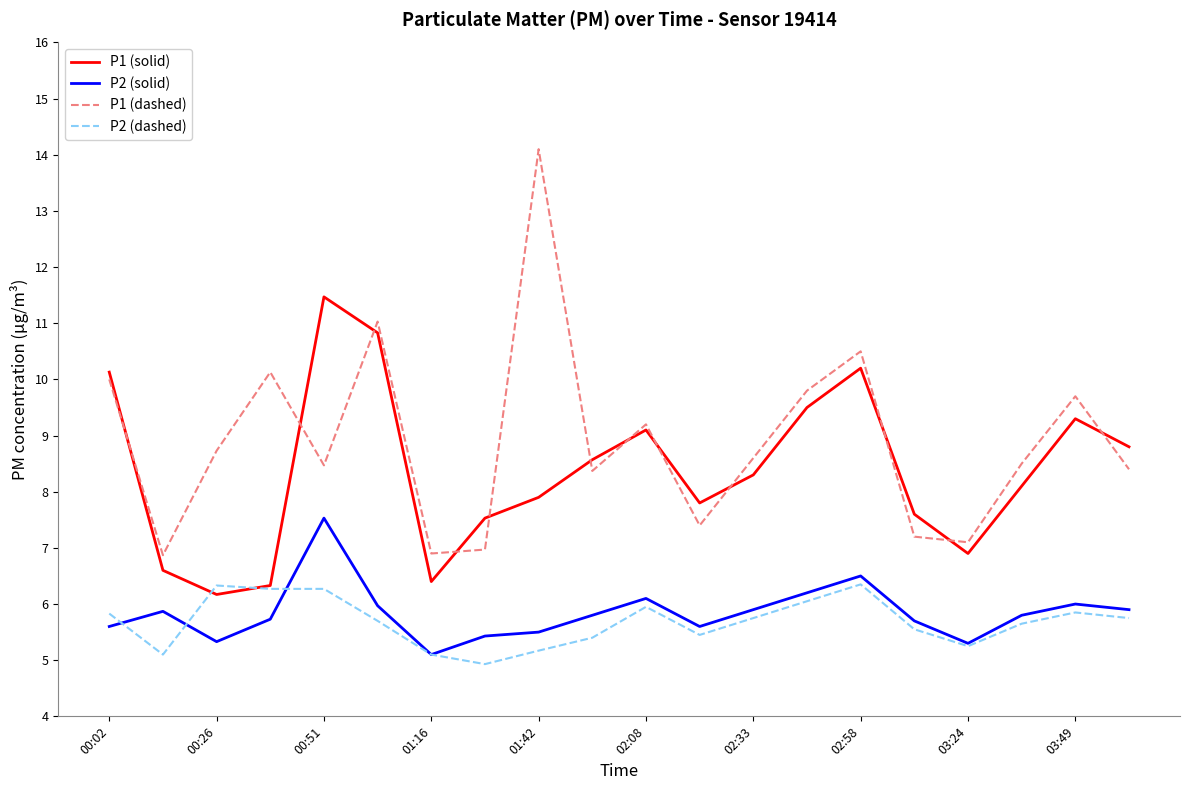

What is the minimum value shown in the chart?

4.9